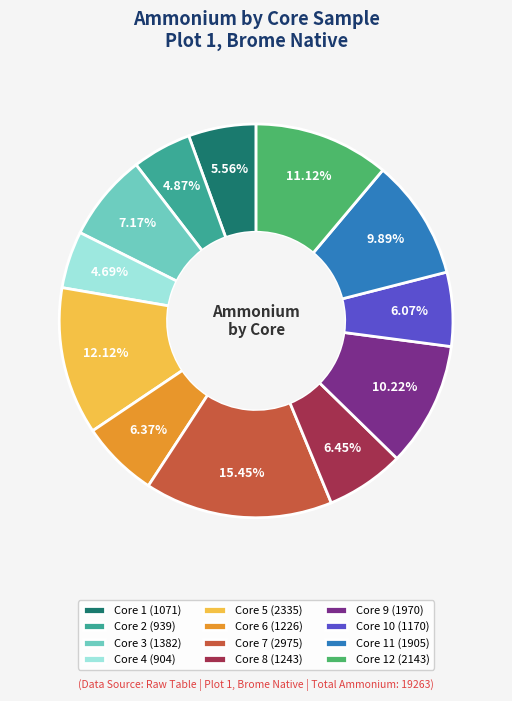

What is the ratio of the value at Core 6 (1226) to the value at Core 10 (1170)?

1.0